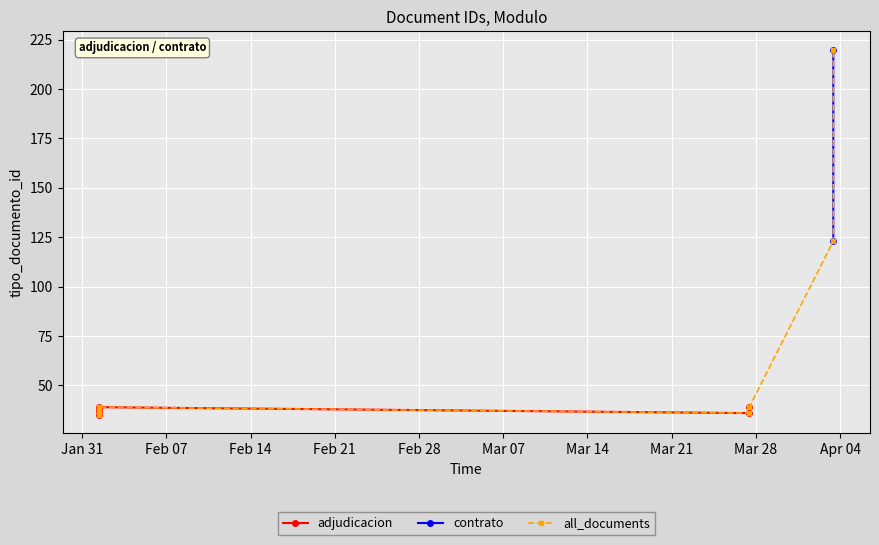

How many interior local peaks (higher than both neighbors) does the data have?

3